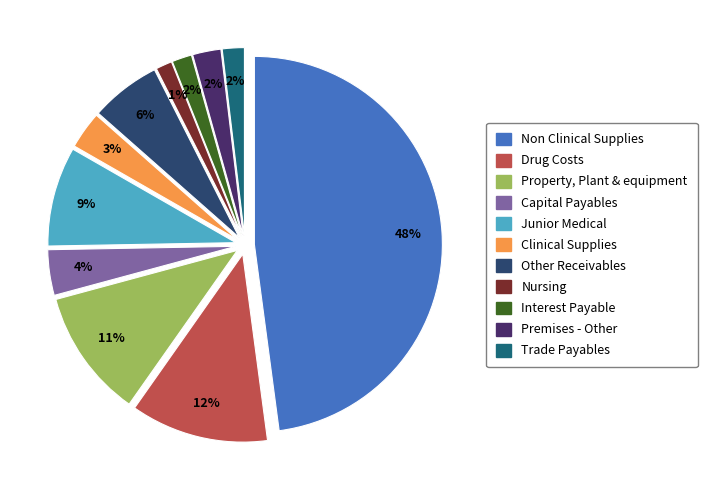

What percentage do Nursing and Junior Medical together represent?

10.0%